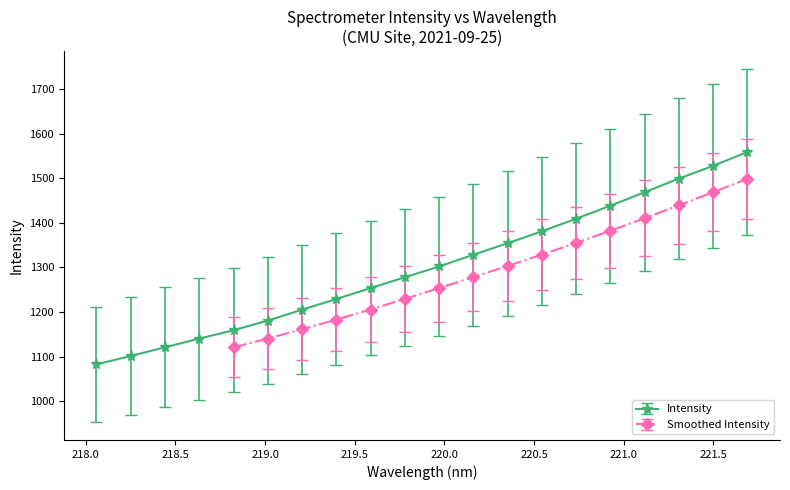

List the labels in order of value, largest first.

221.6902, 221.4993, 221.3083, 221.1174, 220.9264, 220.7354, 220.5444, 220.3533, 220.1623, 219.9712, 219.7801, 219.589, 219.3979, 219.2067, 219.0156, 218.8244, 218.6332, 218.442, 218.2508, 218.0596